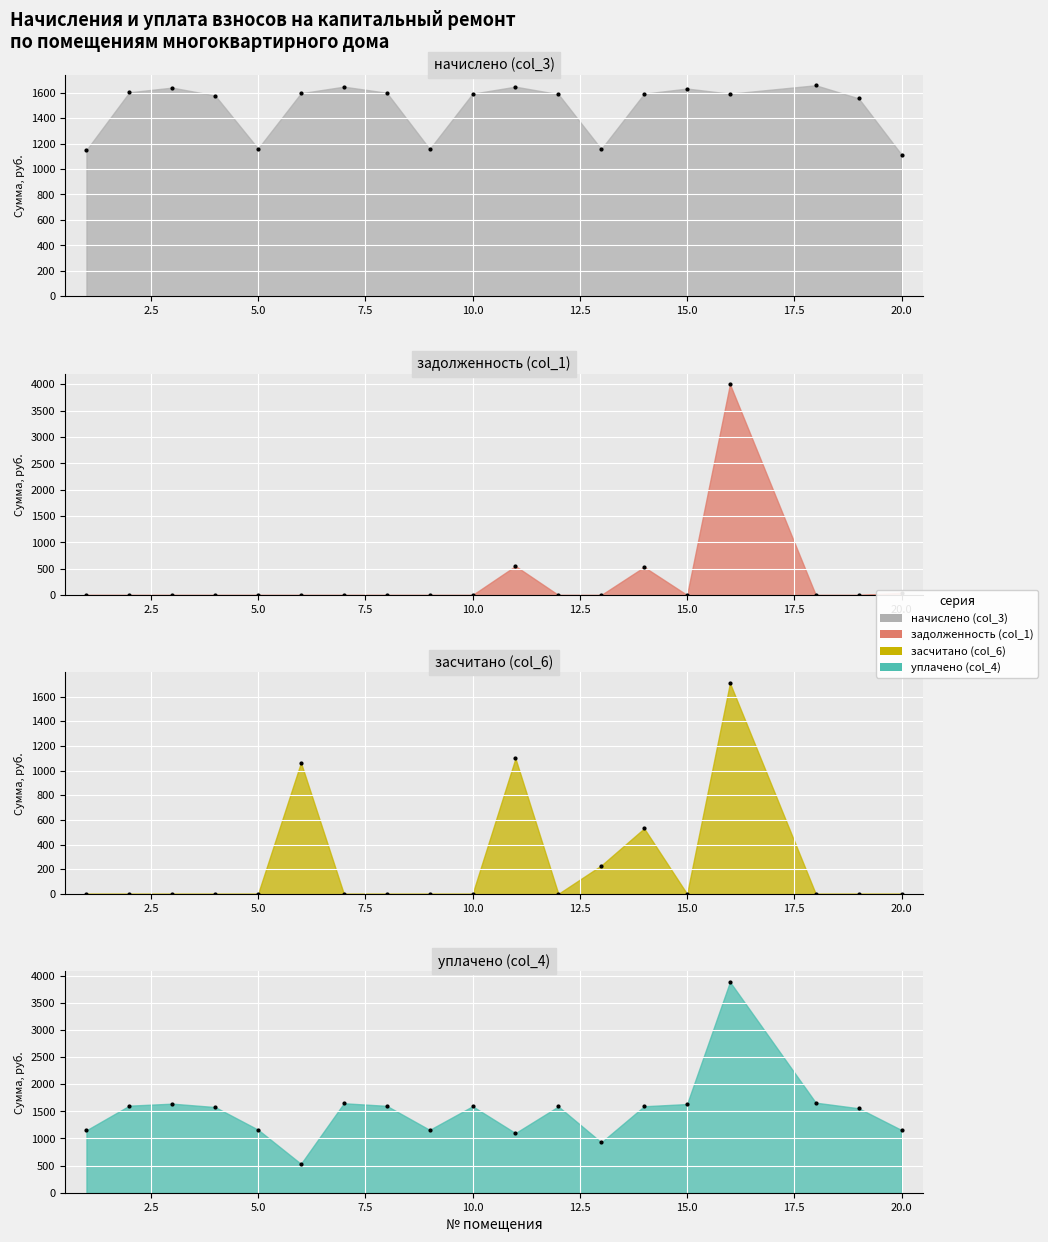

What is the difference between the задолженность (col_1) values at 18 and 20?

41.2